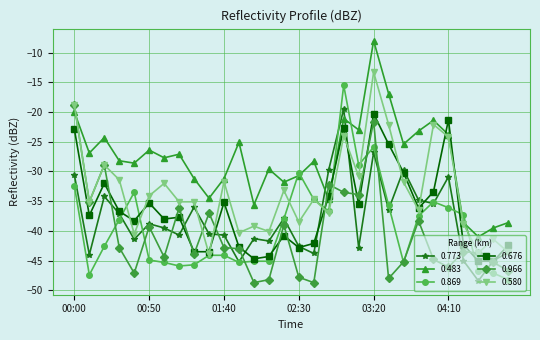

What is the value of the 0.676 point at the 29th from the left?

-45.1